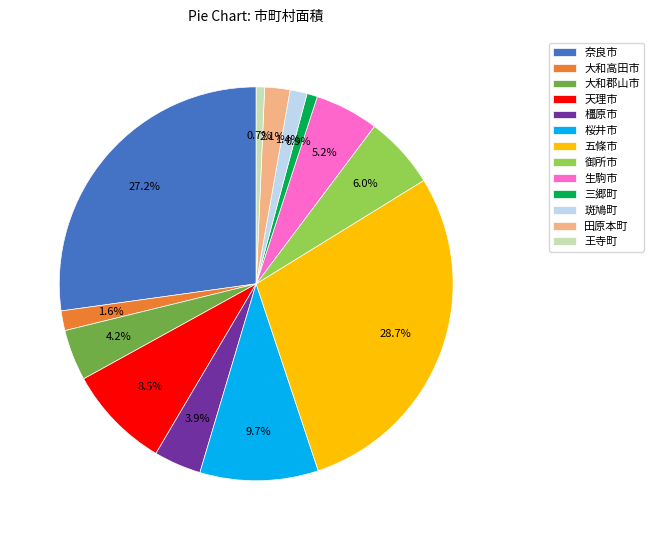

True or false: 大和高田市 accounts for 9% of the total.

False